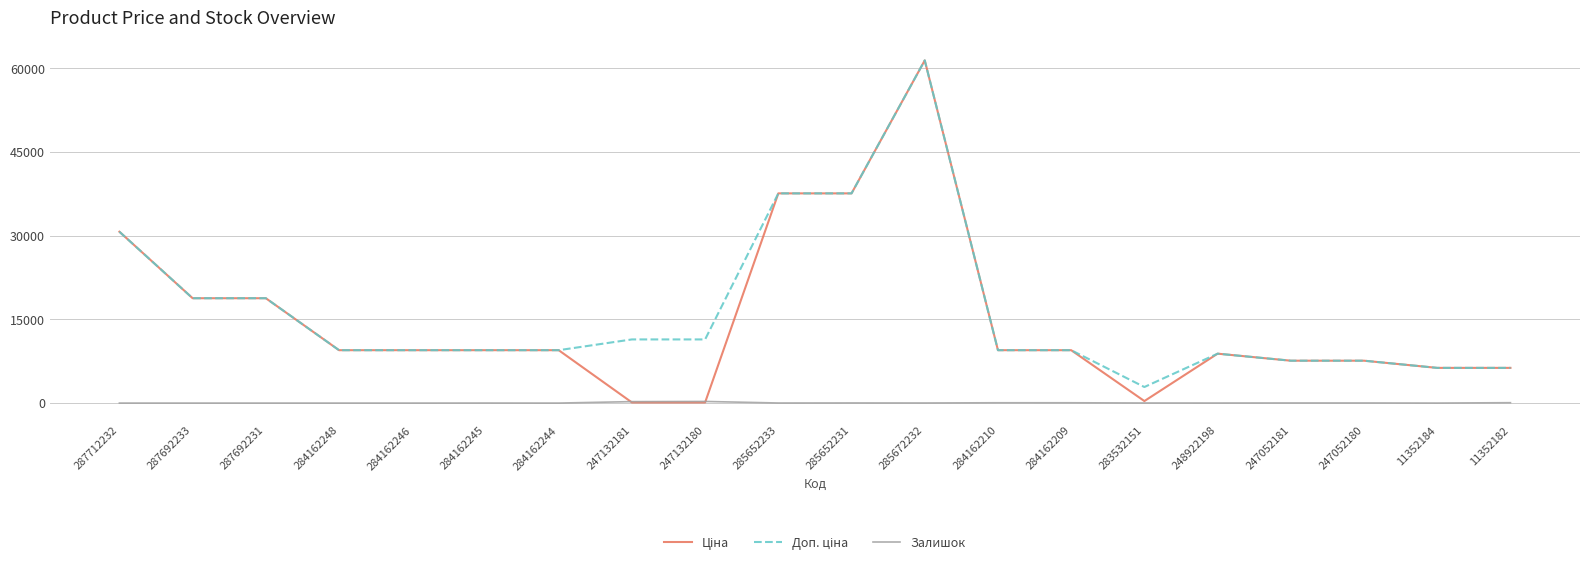

What is the difference between the highest and lowest values at 287712232?

30717.1